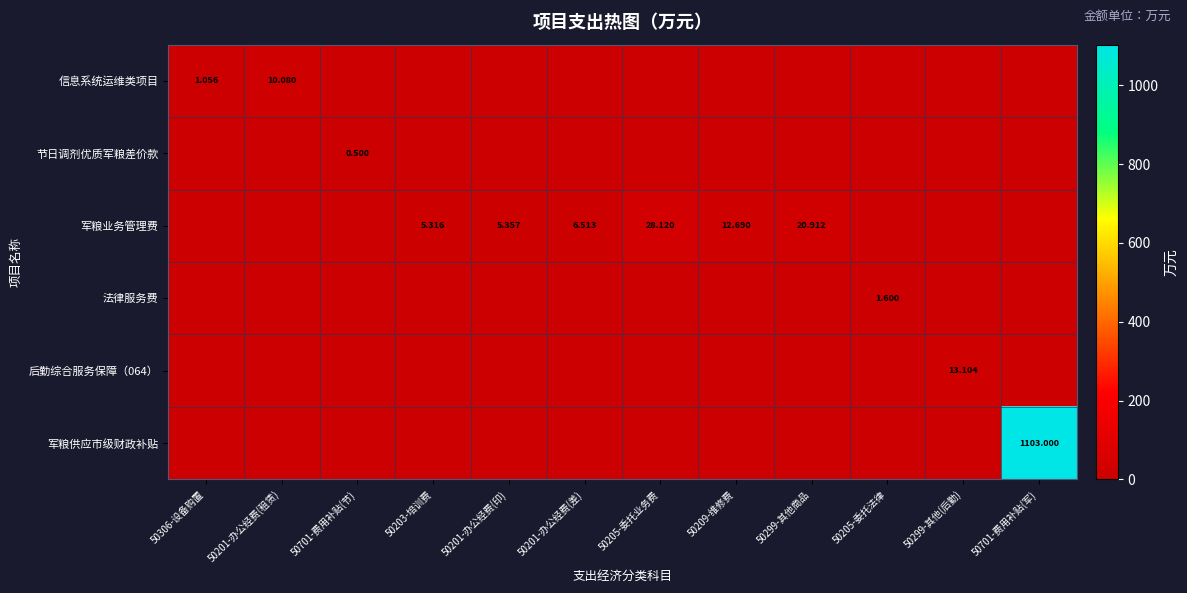

The 后勤综合服务保障（064） series shows 0.0 at 50205-委托法律. True or false?

True